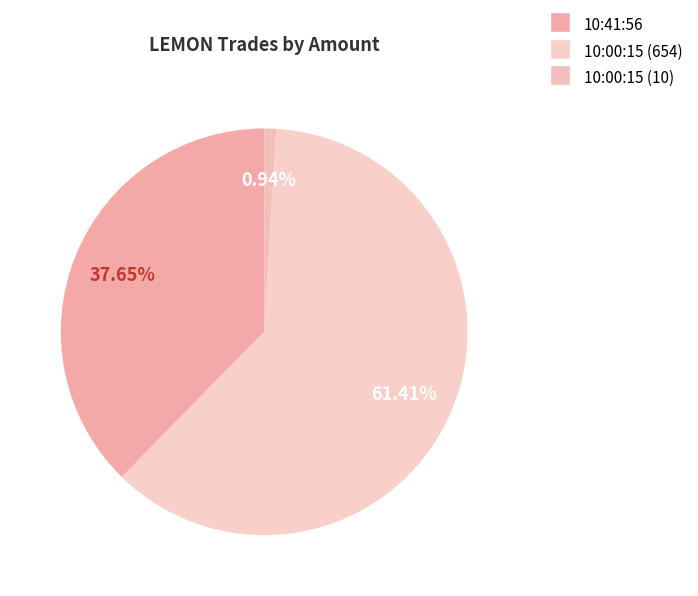

What is the ratio of the value at 10:41:56 to the value at 10:00:15 (10)?

40.1